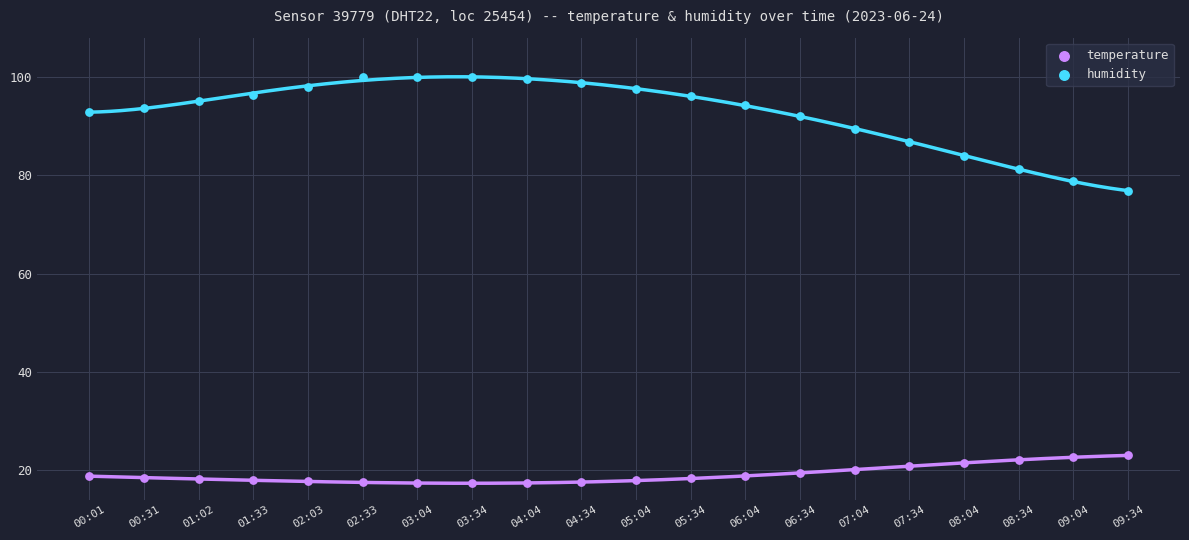

Which series has the widest spread of Y values?

humidity